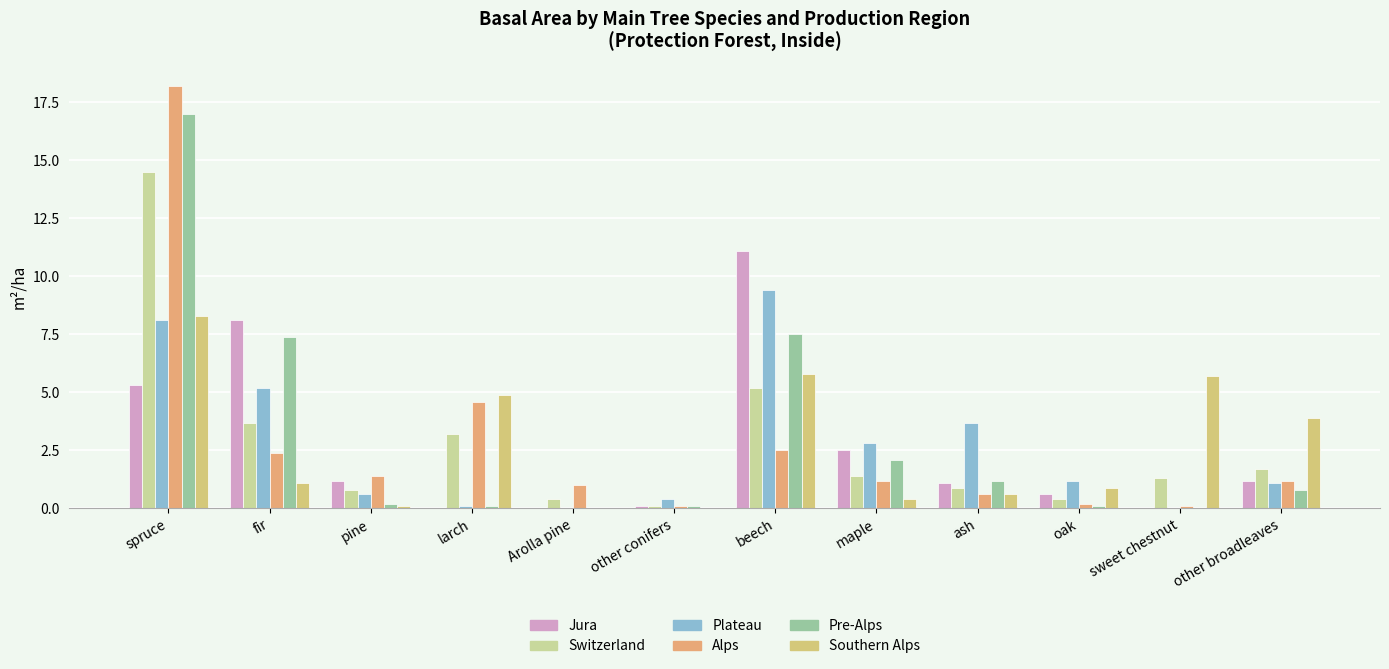

Between sweet chestnut and other conifers, which is larger?

other conifers